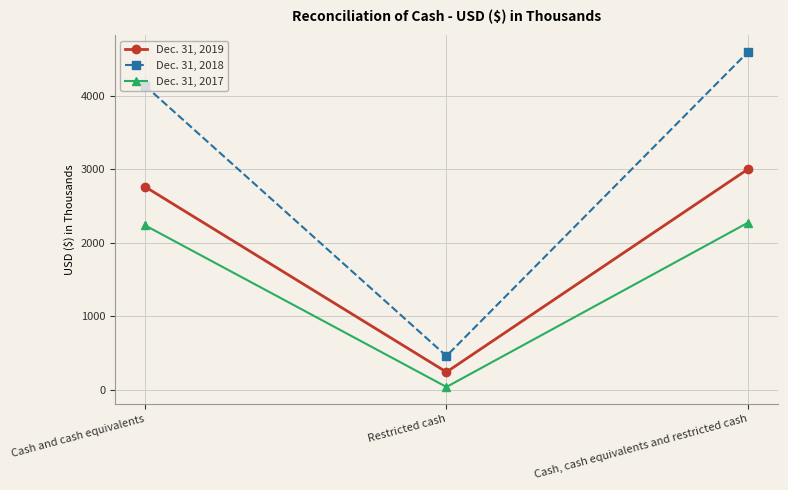

List the series in order of their overall mean, highest first.

Dec. 31, 2018, Dec. 31, 2019, Dec. 31, 2017